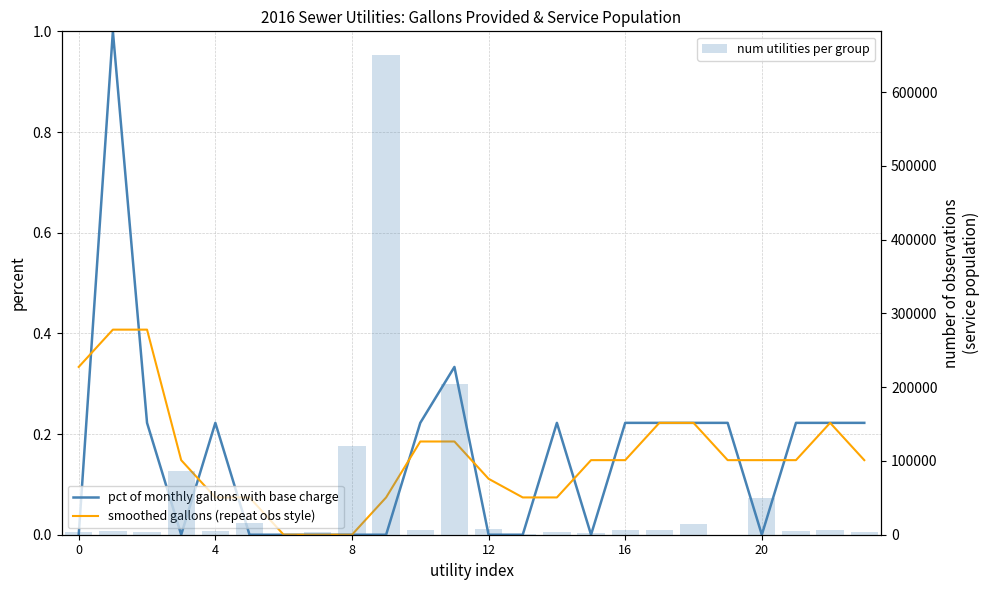

How many pct of monthly gallons with base charge values are between 0 and 1?

24